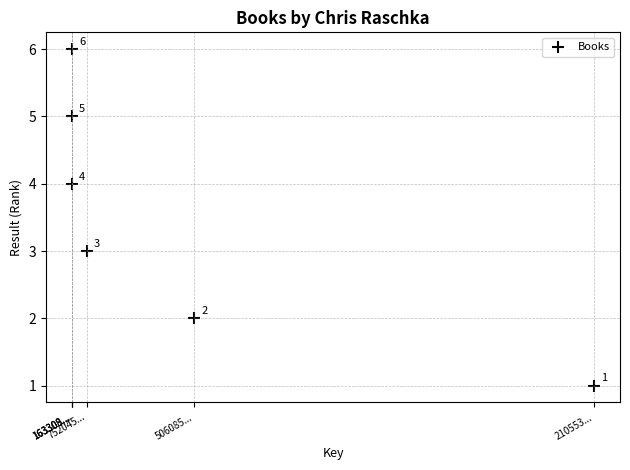

What Y value in the scatter plot is closest to 3?

3